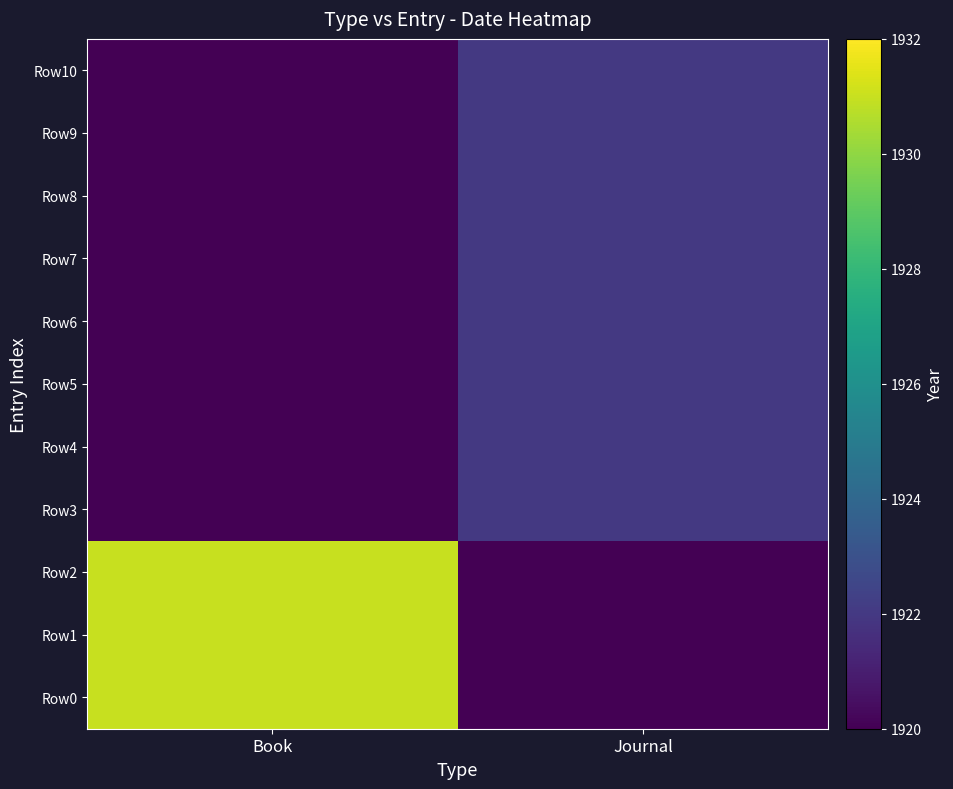

Which series changed the most between Book and Journal?

Row0